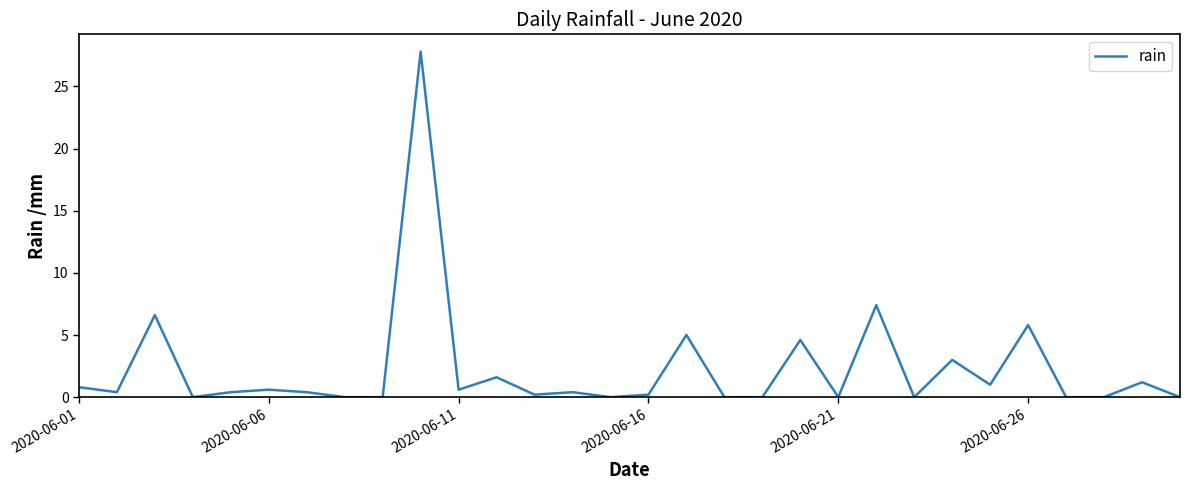

Reading right to left, what are all the values shown in this chart?

0.0	1.2	0.0	0.0	5.8	1.0	3.0	0.0	7.4	0.0	4.6	0.0	0.0	5.0	0.2	0.0	0.4	0.2	1.6	0.6	27.8	0.0	0.0	0.4	0.6	0.4	0.0	6.6	0.4	0.8